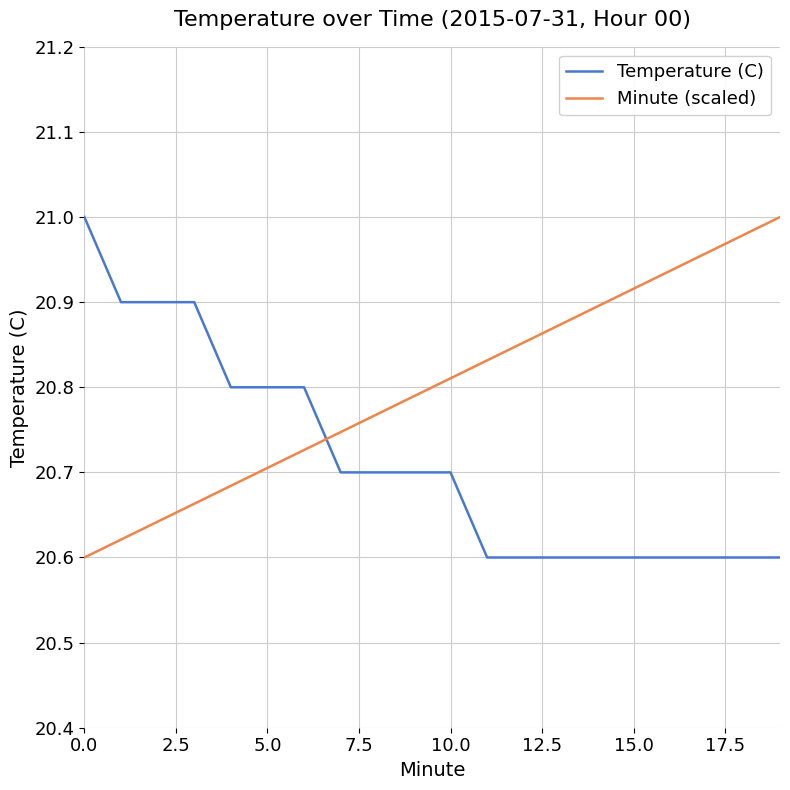

Which series has the largest total across all categories?

Minute (scaled)